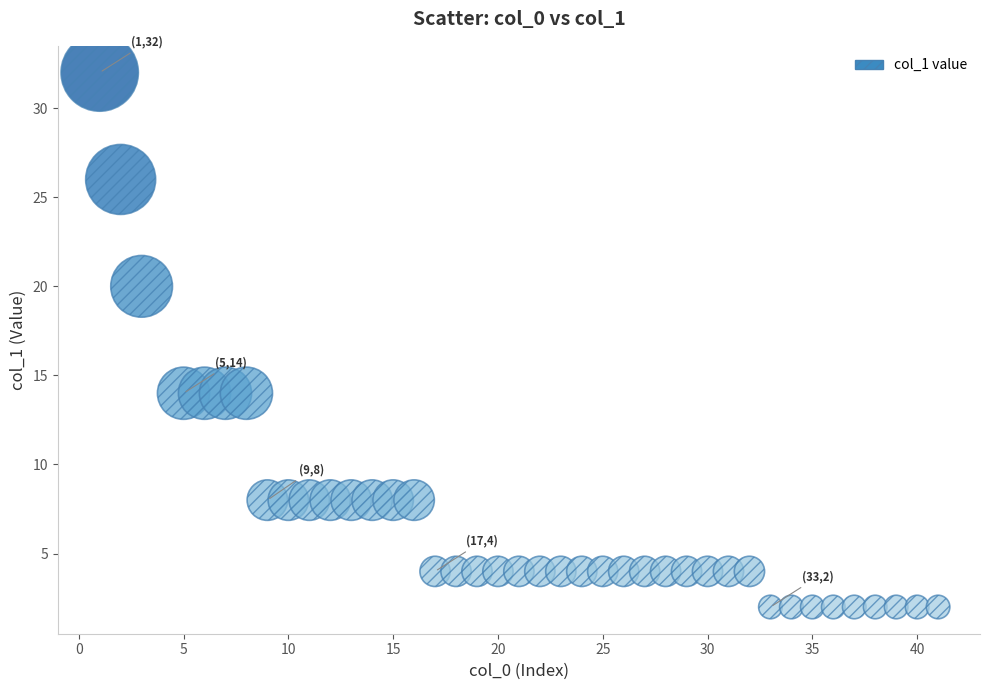

What is the range of X values (max minus min)?

40